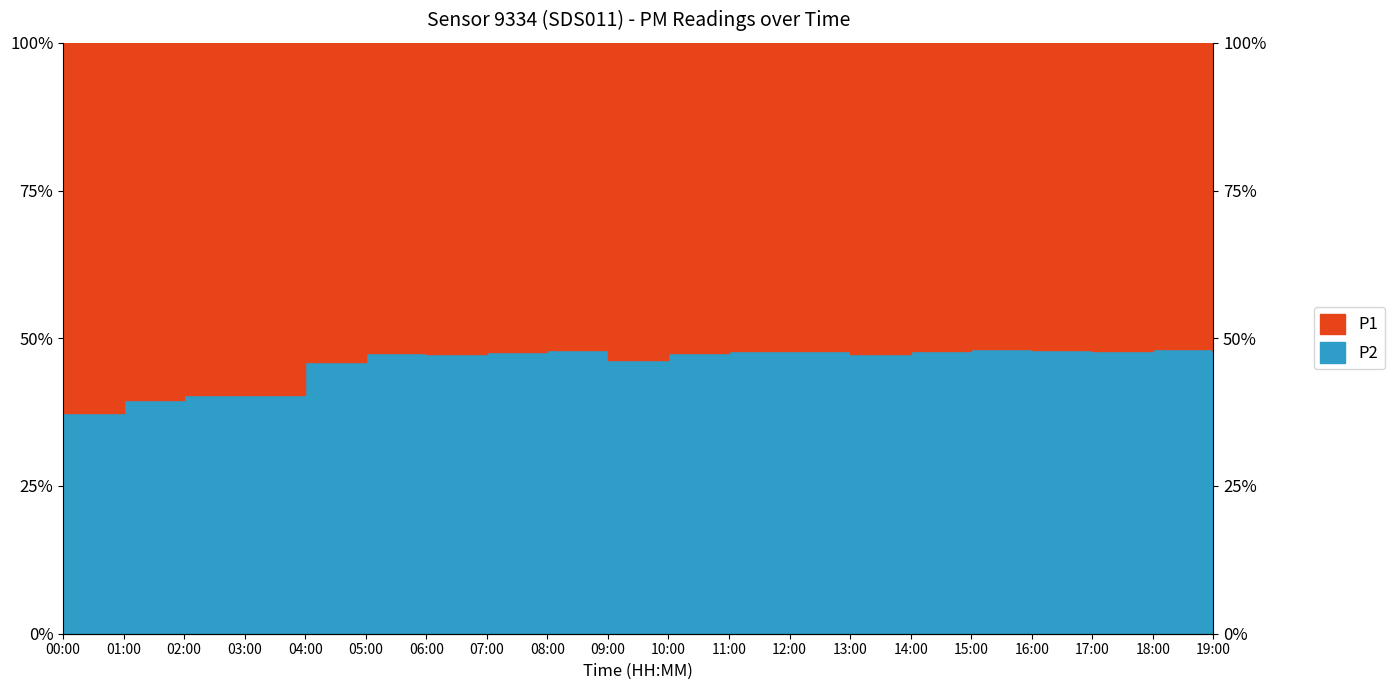

Reading right to left, transcribe all the data shown in this chart.

47.7	48.2	47.8	48.1	48.2	47.9	47.3	47.9	47.8	47.5	46.4	48.0	47.6	47.3	47.5	46.0	40.3	40.4	39.5	37.3